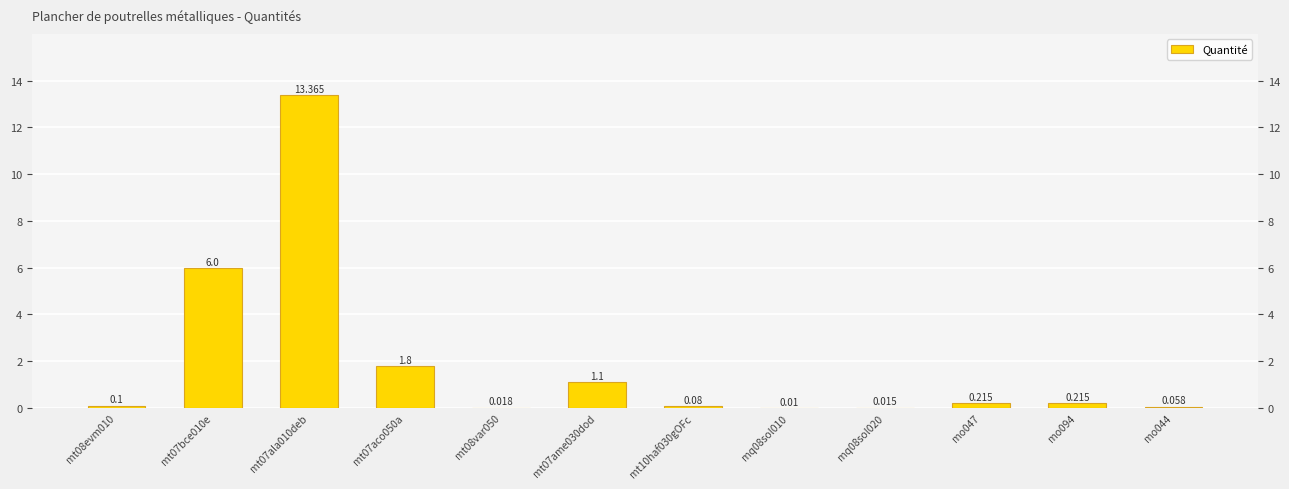

What is the maximum value shown in the chart?

13.4